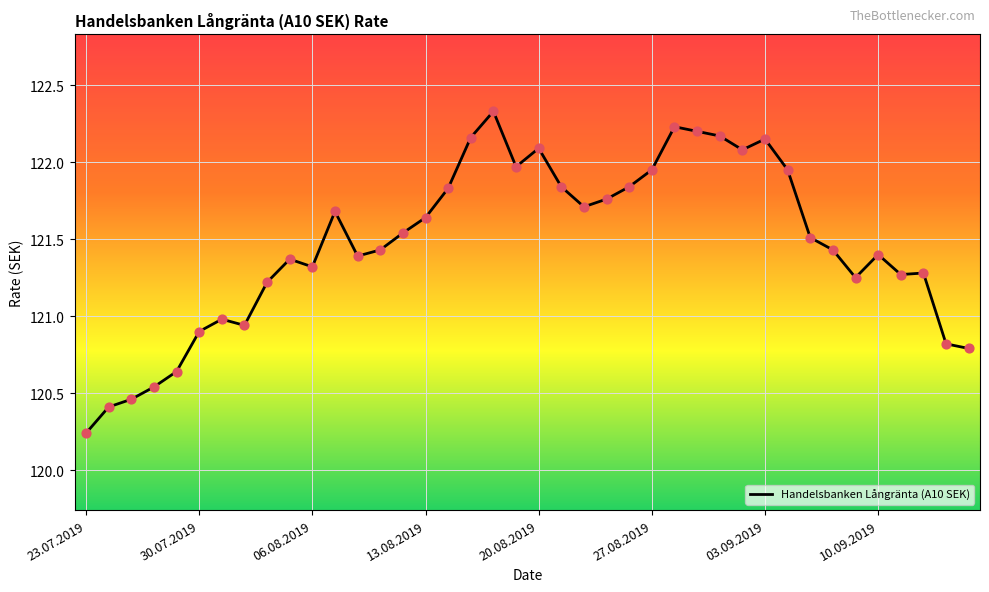

What is the greatest value displayed?

122.3